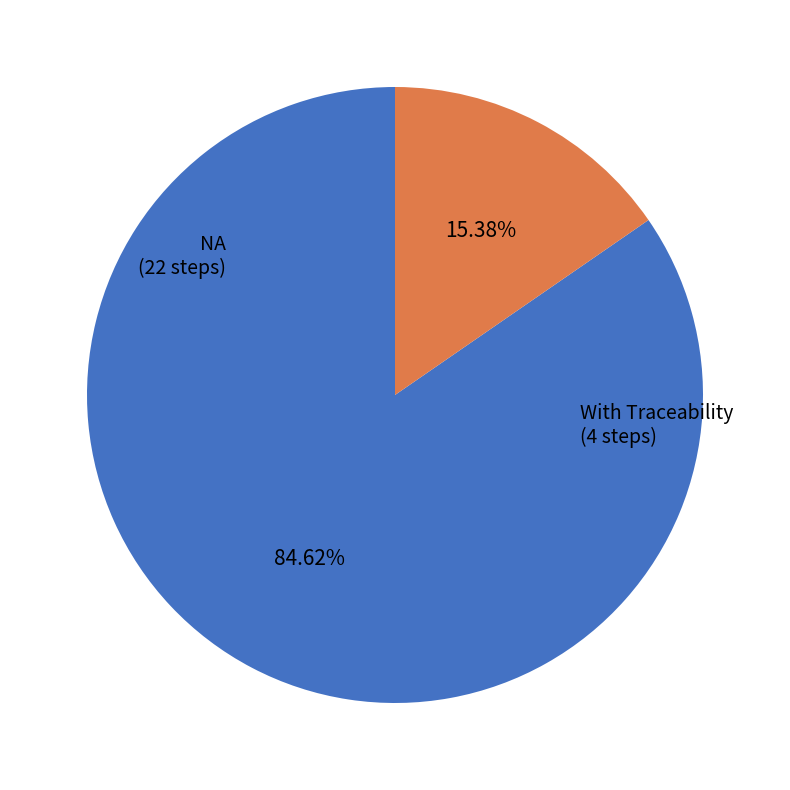

How many slices are in this pie chart?

2